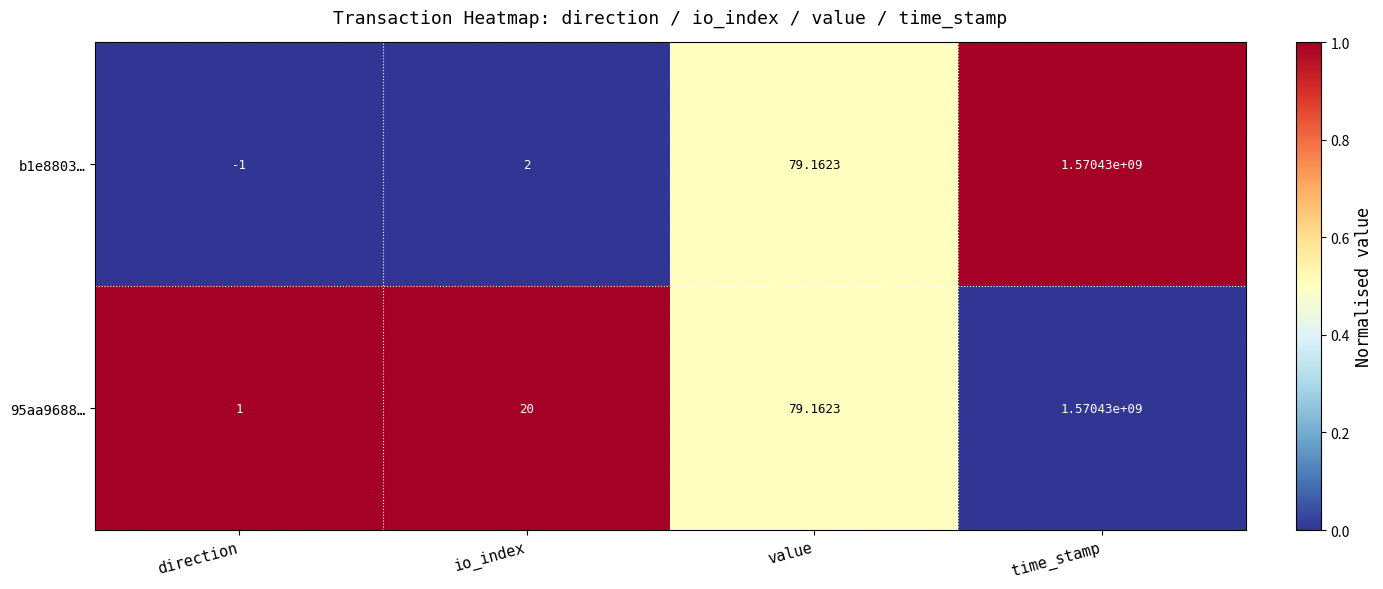

At which category does the chart reach its minimum across all series?

direction